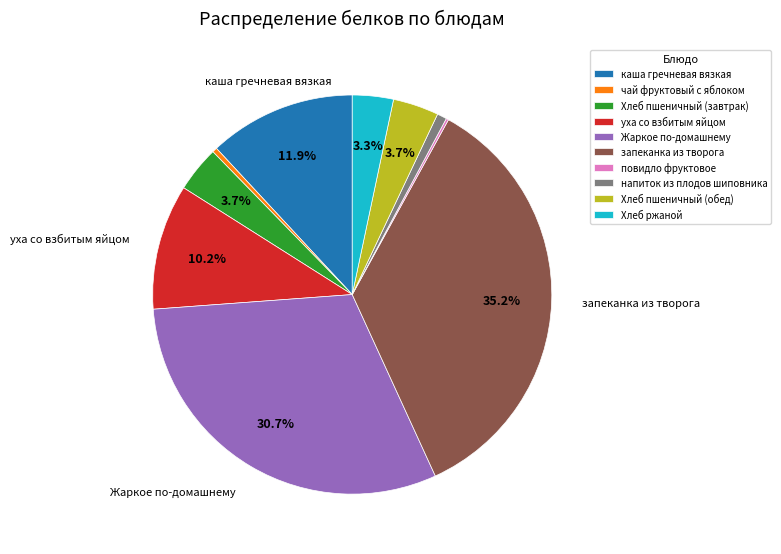

What is the largest slice in the pie chart?

запеканка из творога